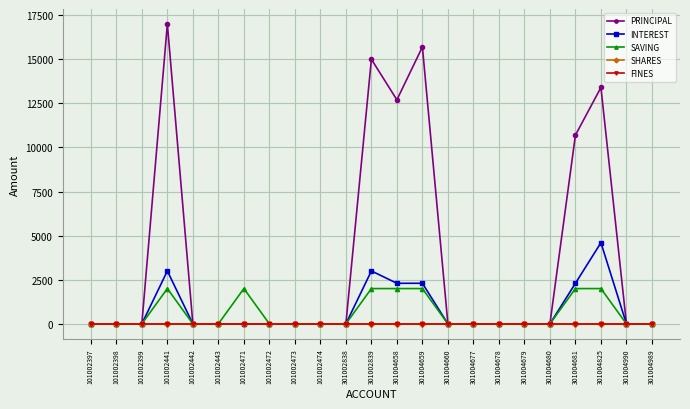

What is the sum of all PRINCIPAL values?

84500